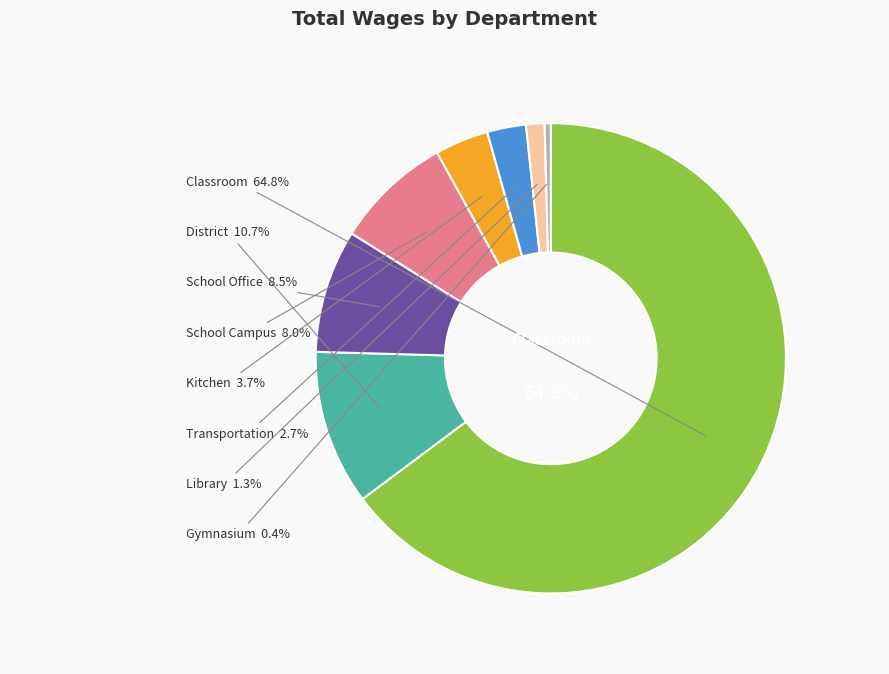

Count the number of slices in the pie.

8